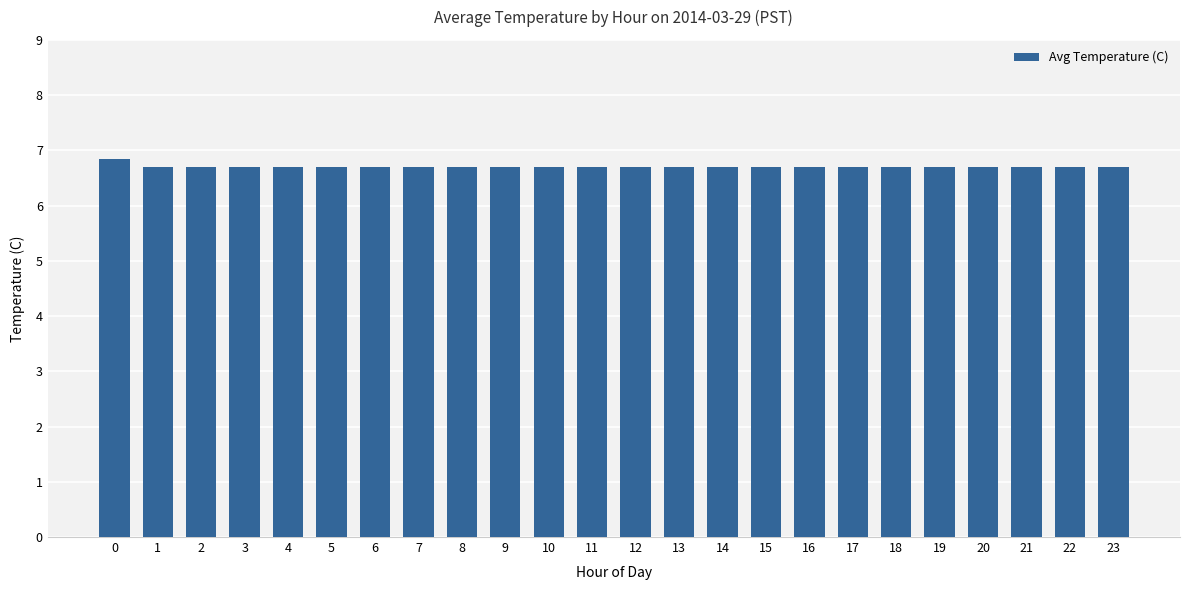

Approximately how many times larger is the value at 12 compared to 13?

1.0